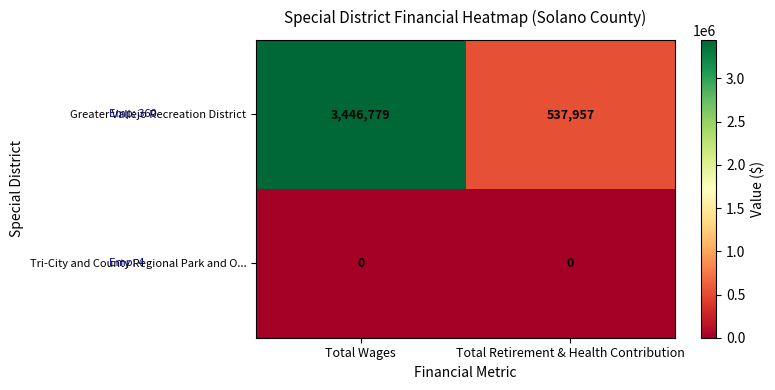

What is the total value across all series at Total Wages?

3446779